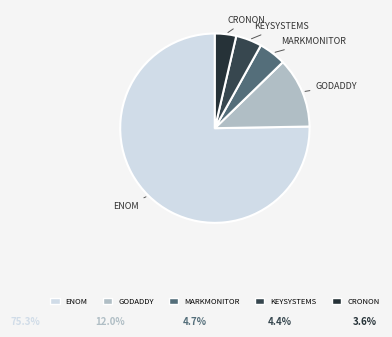

How many segments does this pie chart have?

5